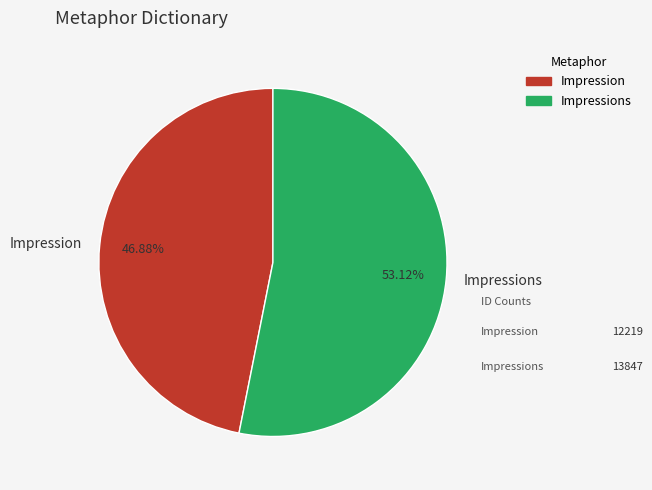

What is the largest slice in the pie chart?

Impressions